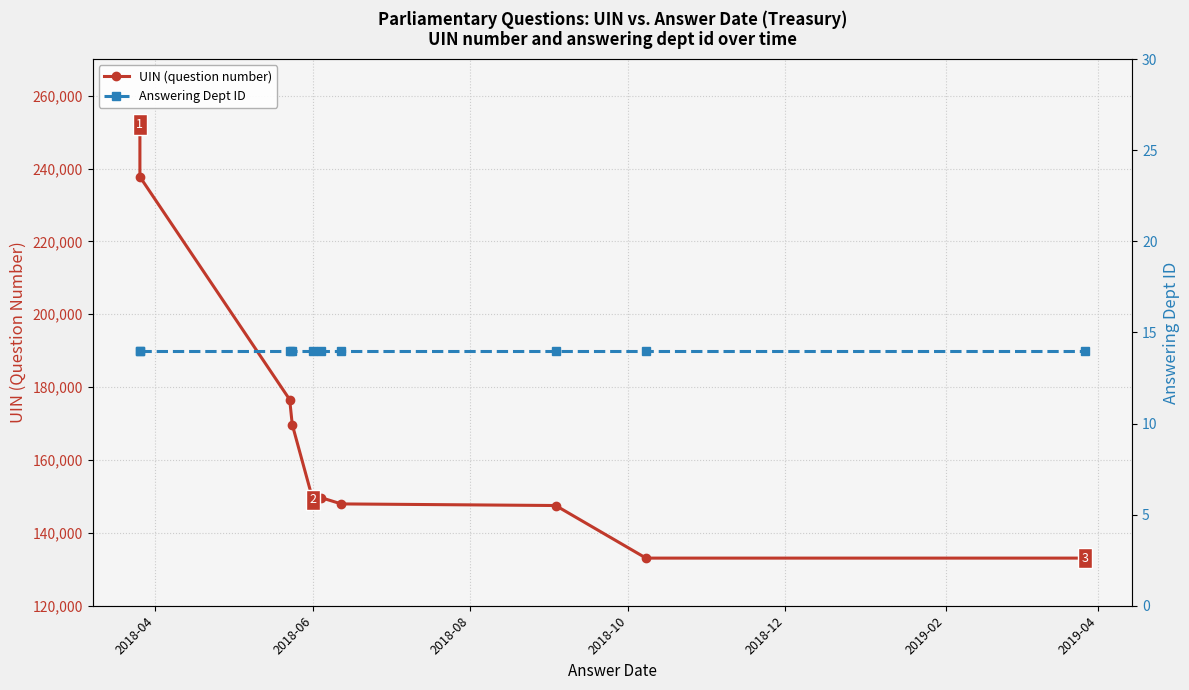

List the series in order of their peak value, lowest first.

Answering Dept ID, UIN (question number)